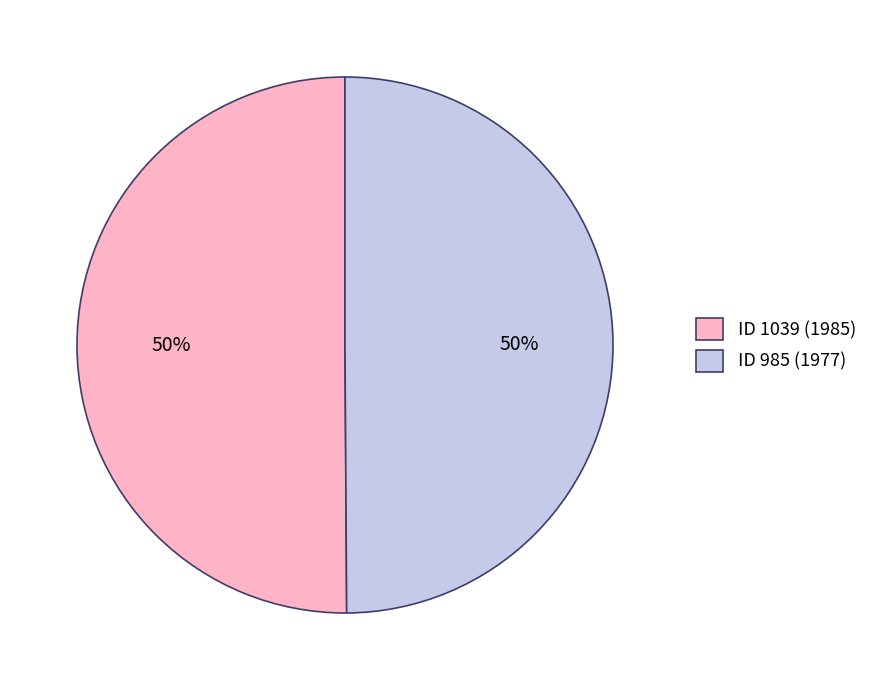

Approximately how many times larger is the value at ID 985 (1977) compared to ID 1039 (1985)?

1.0